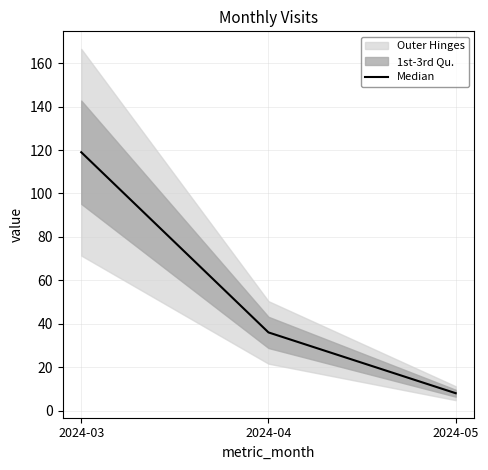

What is the difference between the values at 2024-03 and 2024-04?

83